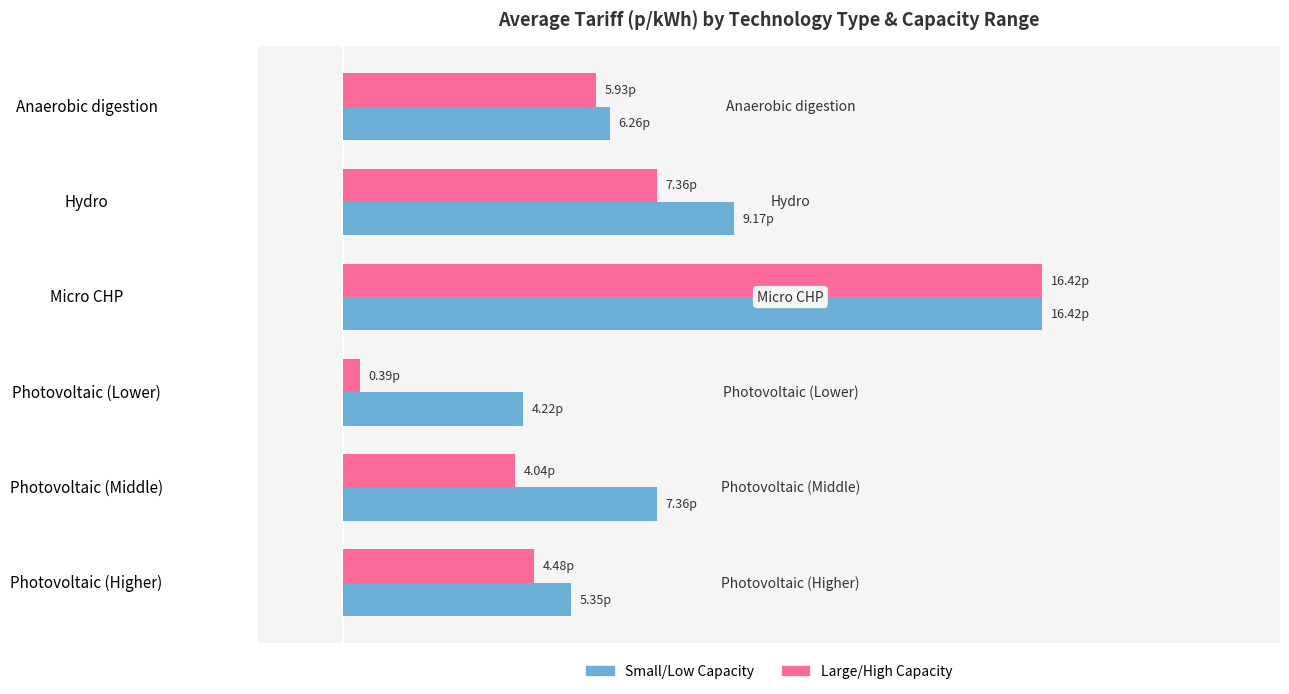

Which series has the largest range (max minus min)?

Large/High Capacity